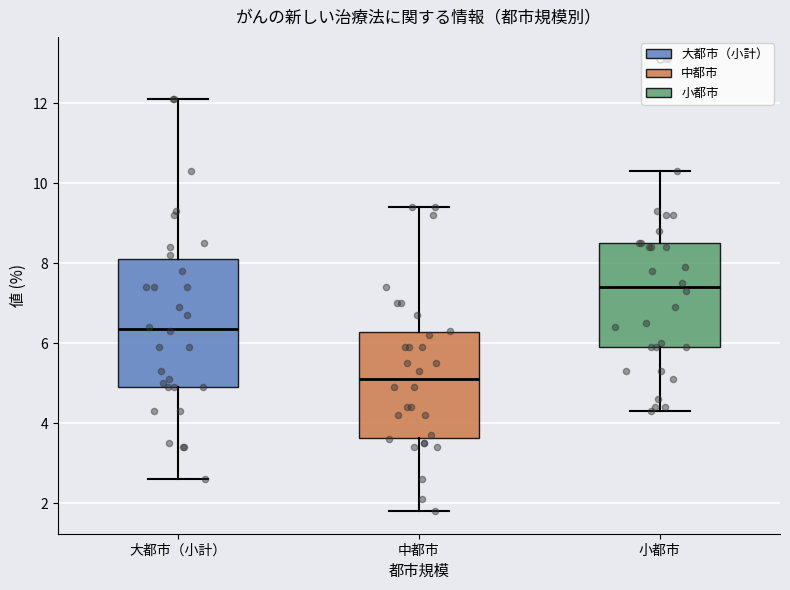

Reading left to right, read every box against the y-axis: the position of its median line, the range the box covers, and the ends of its whiskers. The values are not printed on the chart, so give them approximately, as read against the axis.

大都市（小計）: median 6.4, box 5.0 to 8.2, whiskers 2.6 to 12.2
中都市: median 5.2, box 3.6 to 6.2, whiskers 1.8 to 9.4
小都市: median 7.4, box 6.0 to 8.6, whiskers 4.4 to 10.4